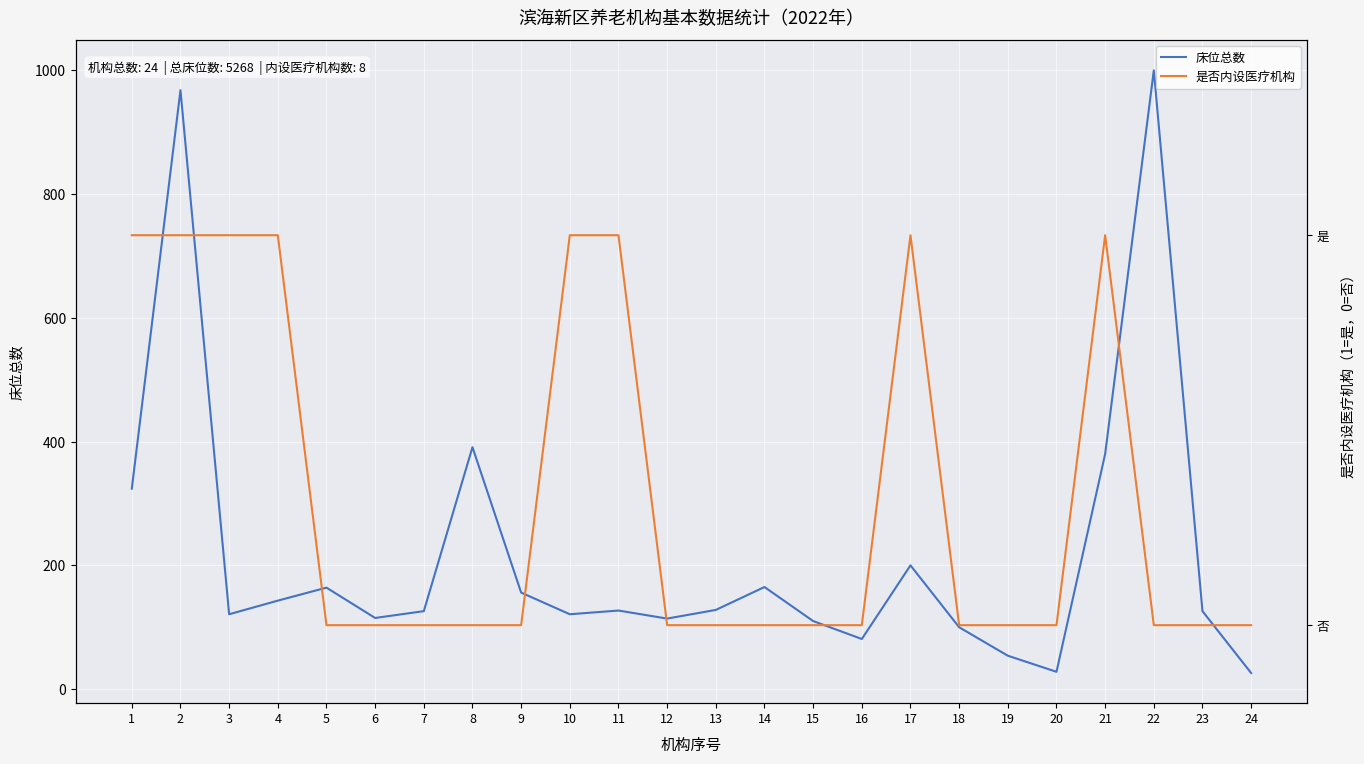

Rank the series by their average value, from highest to lowest.

床位总数, 是否内设医疗机构